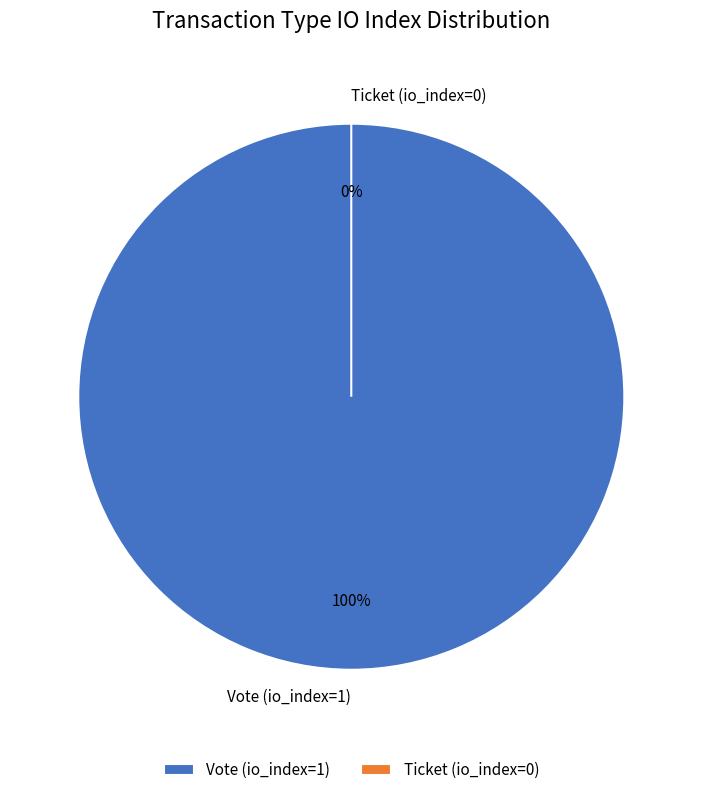

Which category has the smallest portion of the pie?

Ticket (io_index=0)